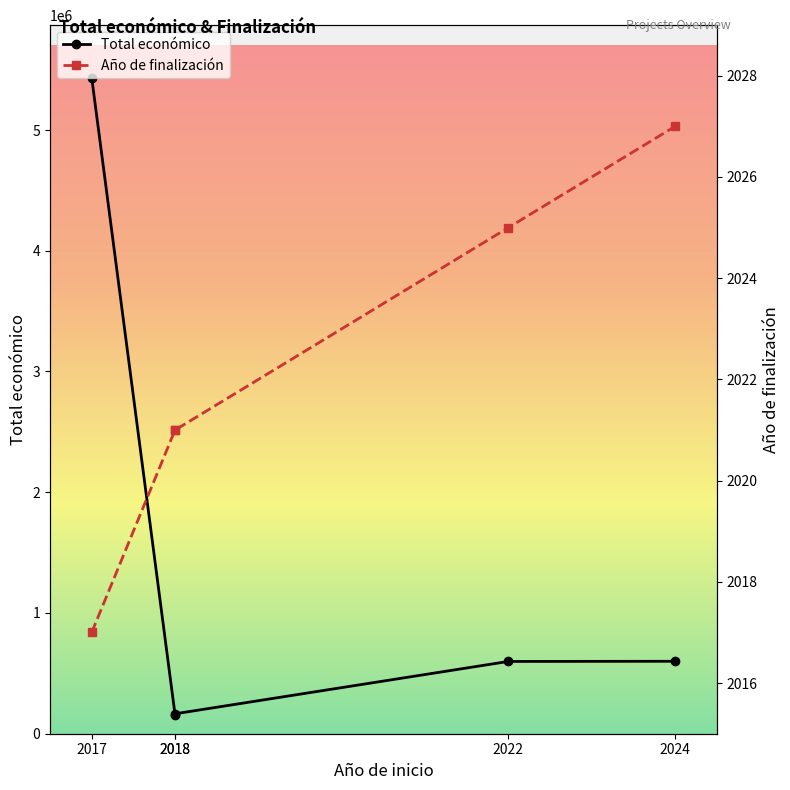

What is the sum of the Año de finalización values at 2017 and 2018?

4038